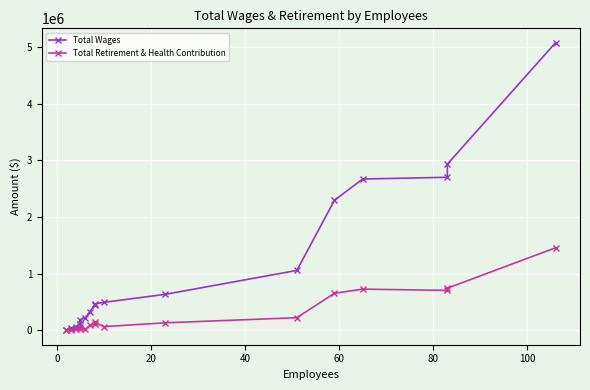

How many values in Total Retirement & Health Contribution are above zero?

16